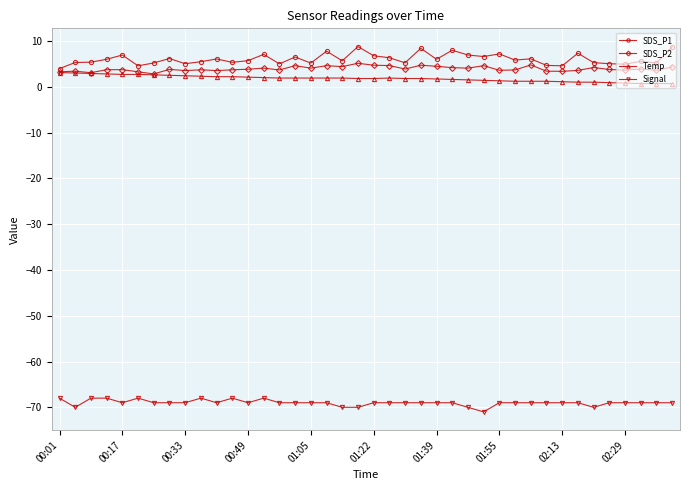

What is the value of the Temp point at the 7th from the left?

2.6